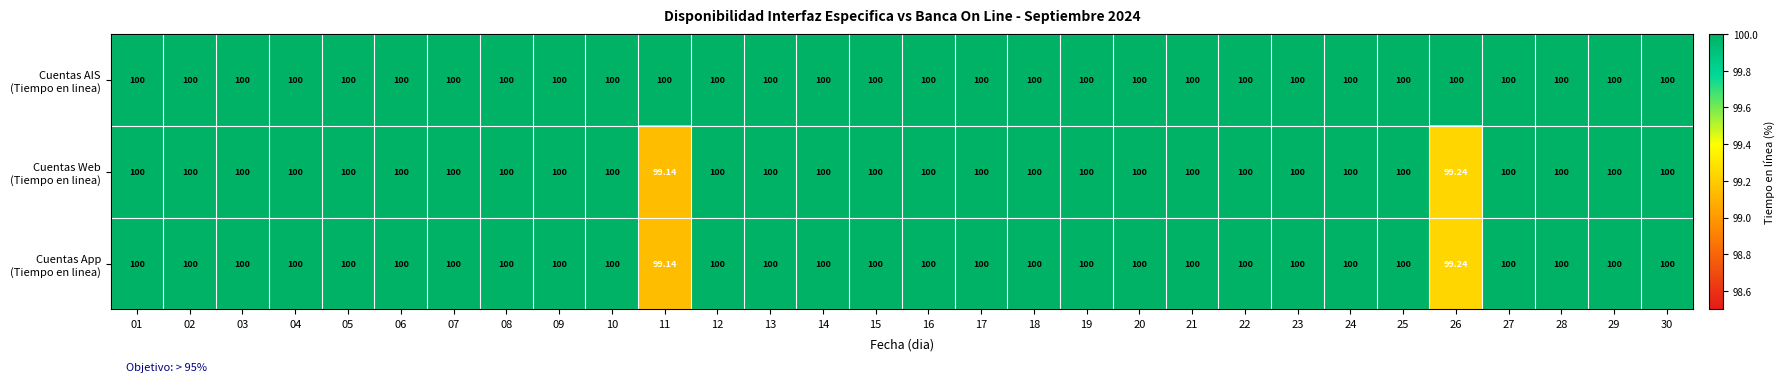

Count the number of categories in the chart.

30